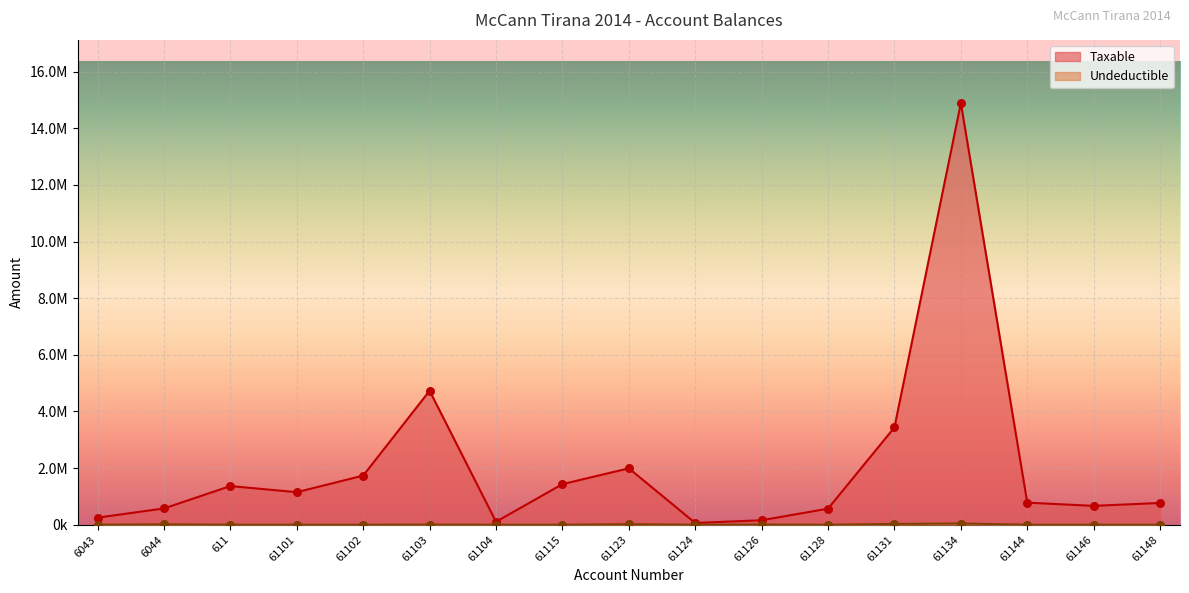

Is the value of Undeductible at 61103 greater than the value of Taxable at 61126?

No